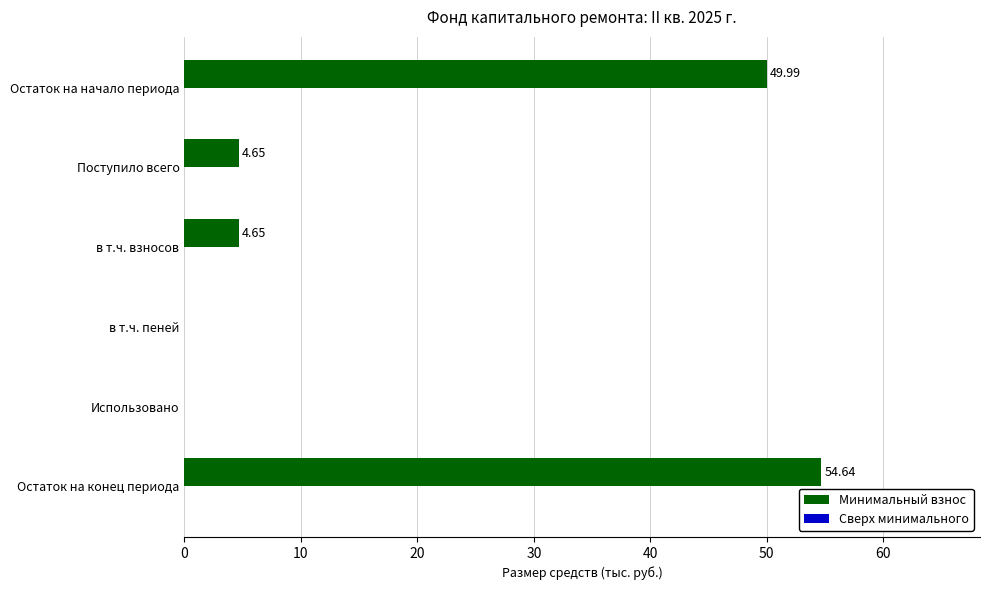

What is the change in value from Остаток на начало периода to Использовано?

-50.0